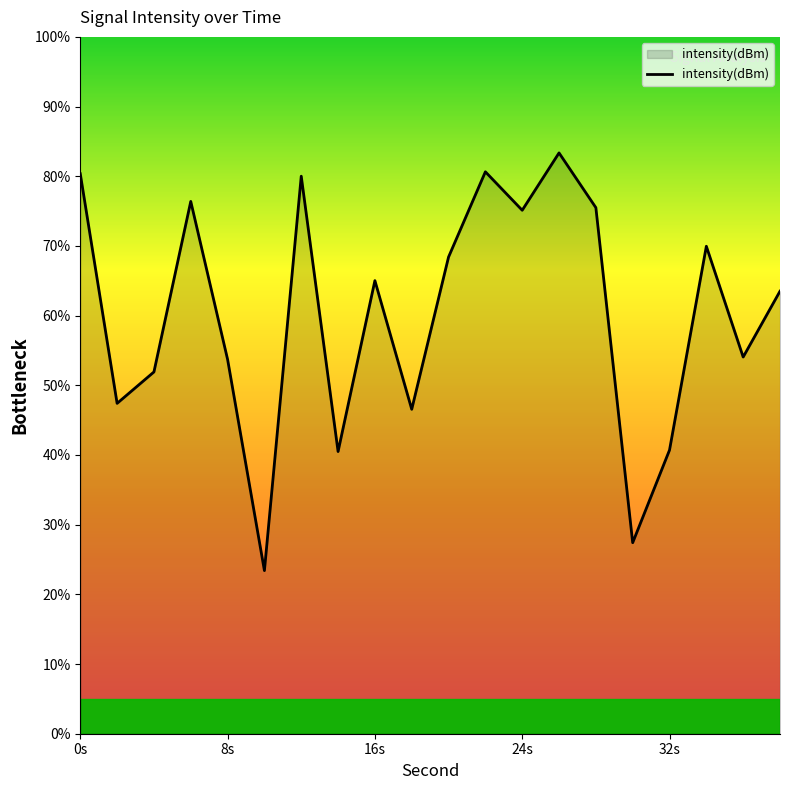

What is the difference between the maximum and minimum values?

59.9